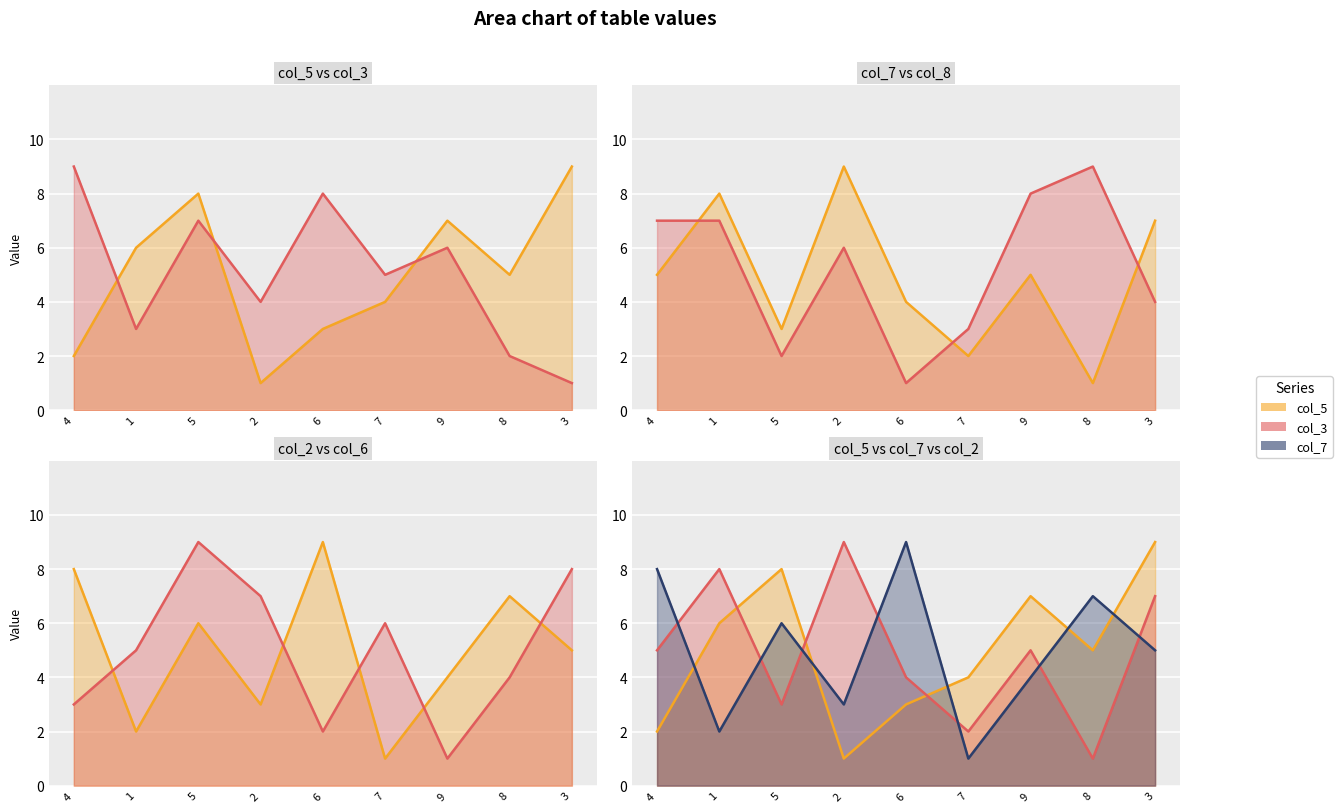

What position from the left is 5?

3